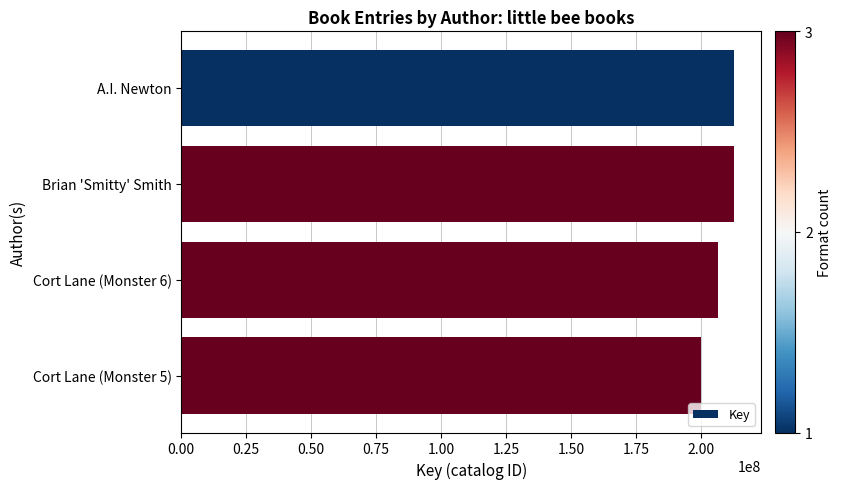

Approximately how many times larger is the value at Cort Lane (Monster 5) compared to Cort Lane (Monster 6)?

1.0